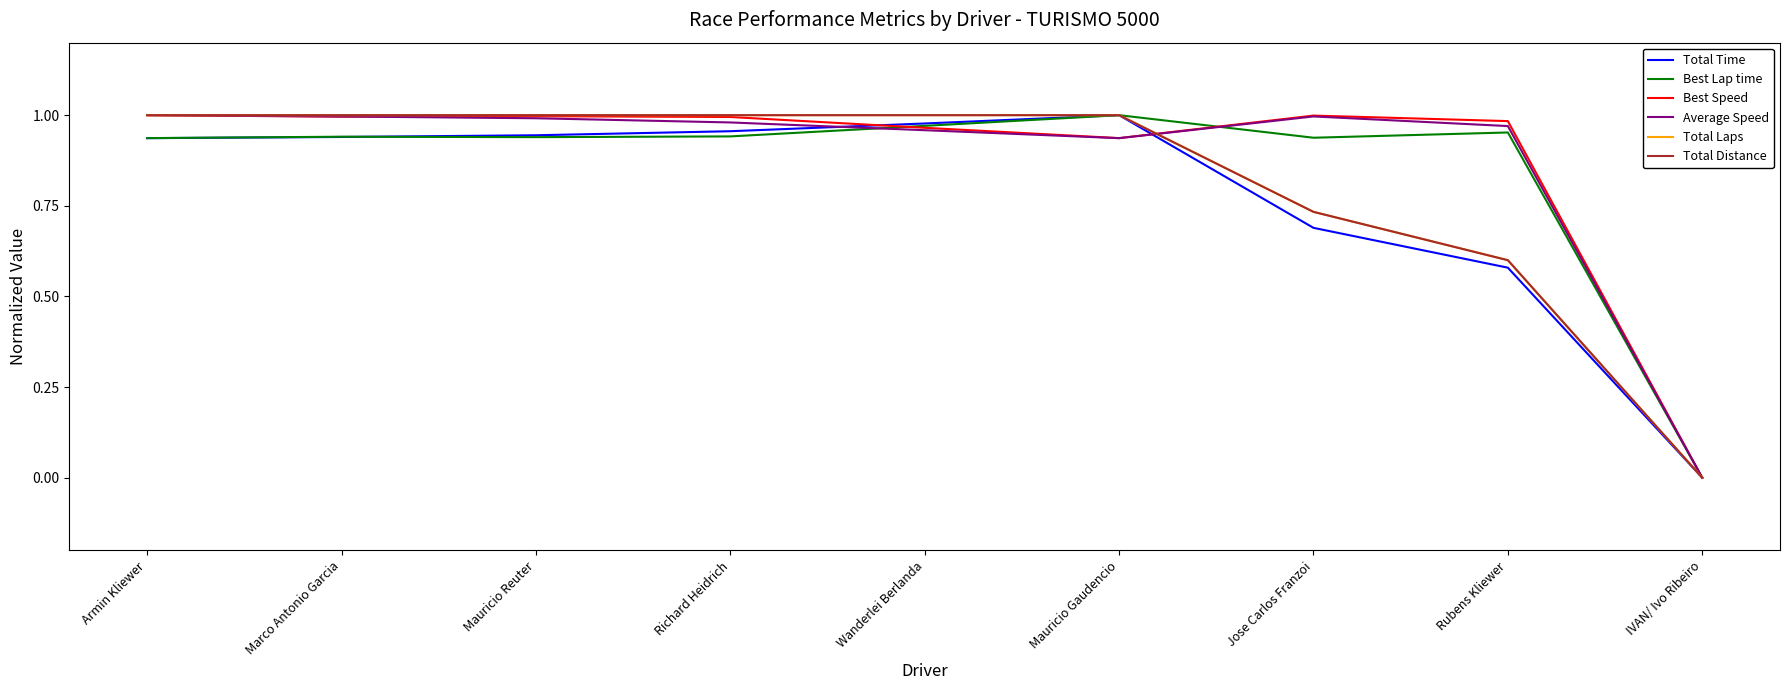

What is the approximate value of Total Distance at Jose Carlos Franzoi?

0.7